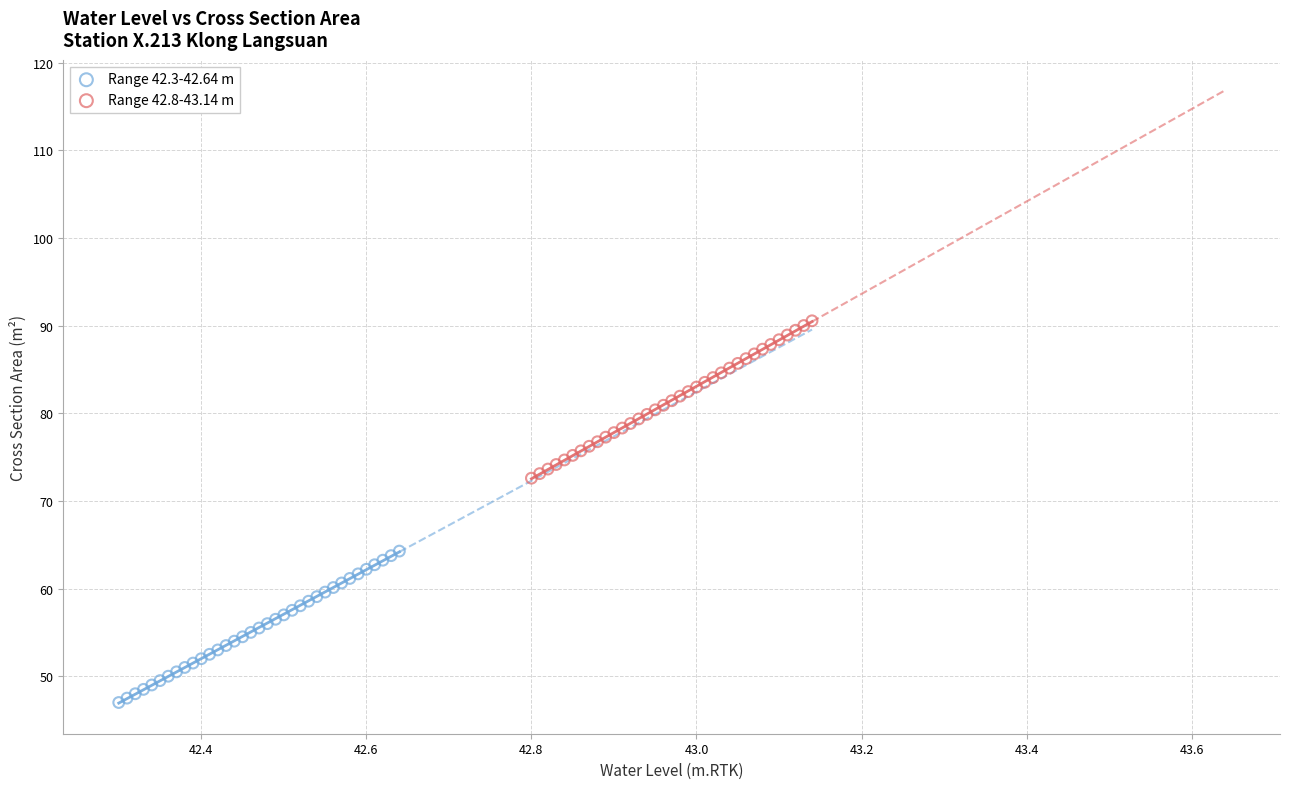

Which series reaches the maximum Y coordinate?

Range 42.8-43.14 m